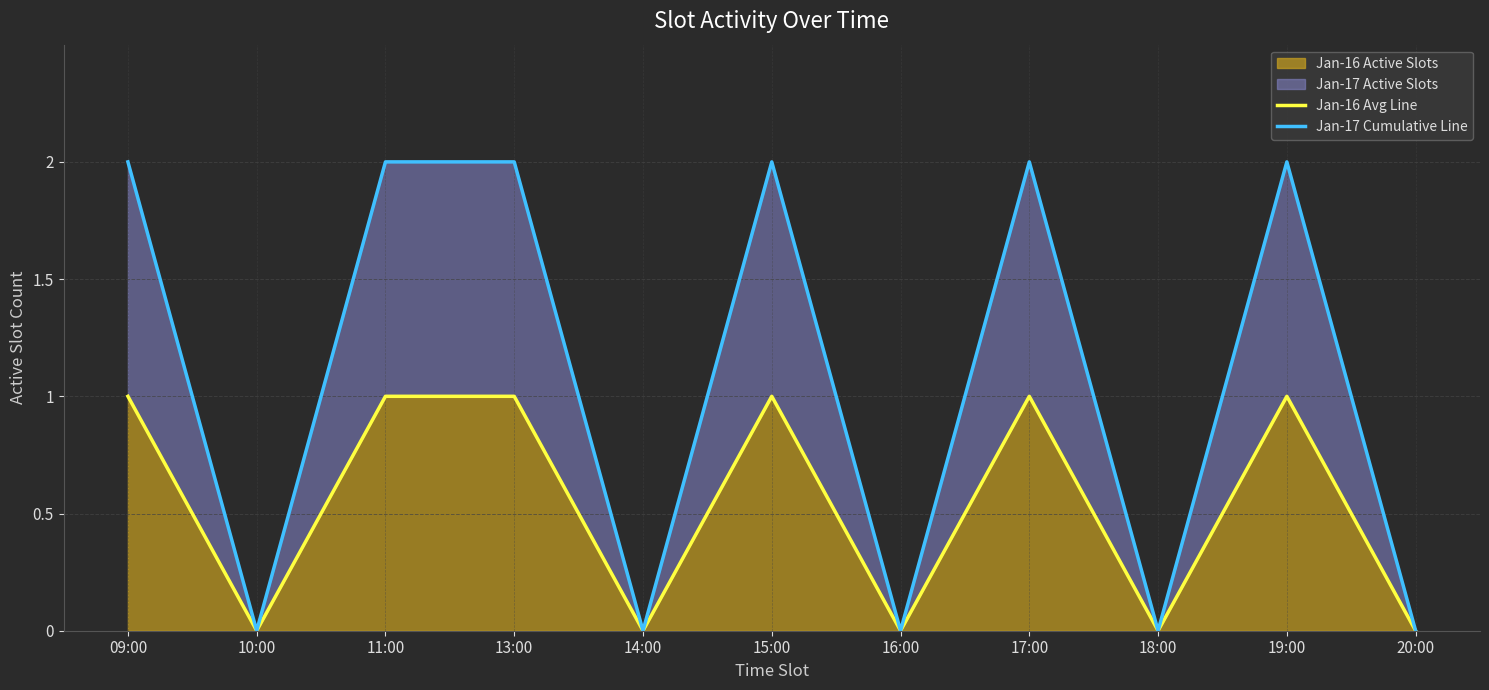

Rank the categories by Jan-16 Avg Line value from lowest to highest.

10:00, 14:00, 16:00, 18:00, 20:00, 09:00, 11:00, 13:00, 15:00, 17:00, 19:00